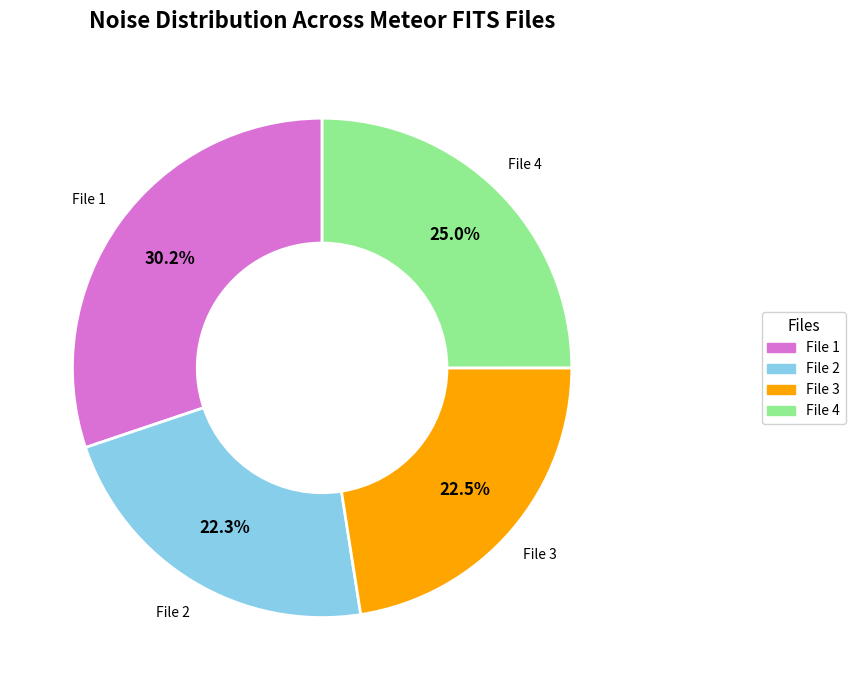

Is there any slice that represents more than half of the pie?

No